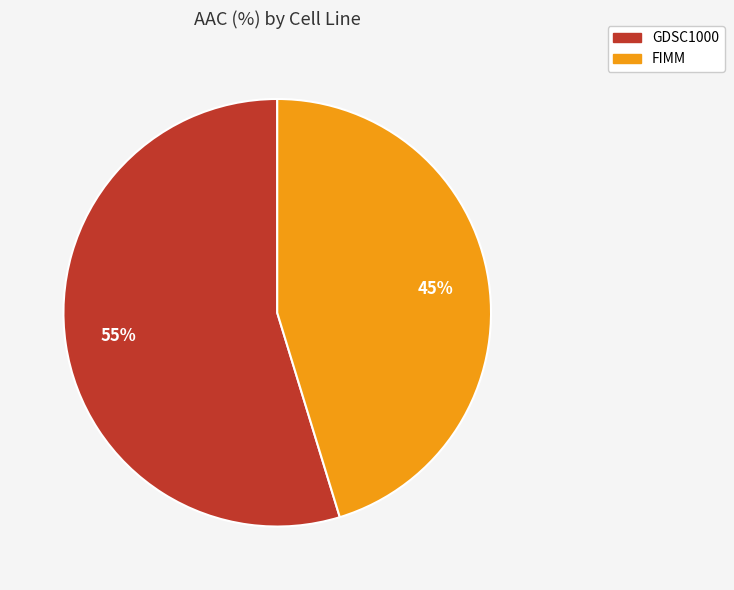

Approximately how many times larger is the value at FIMM compared to GDSC1000?

0.8